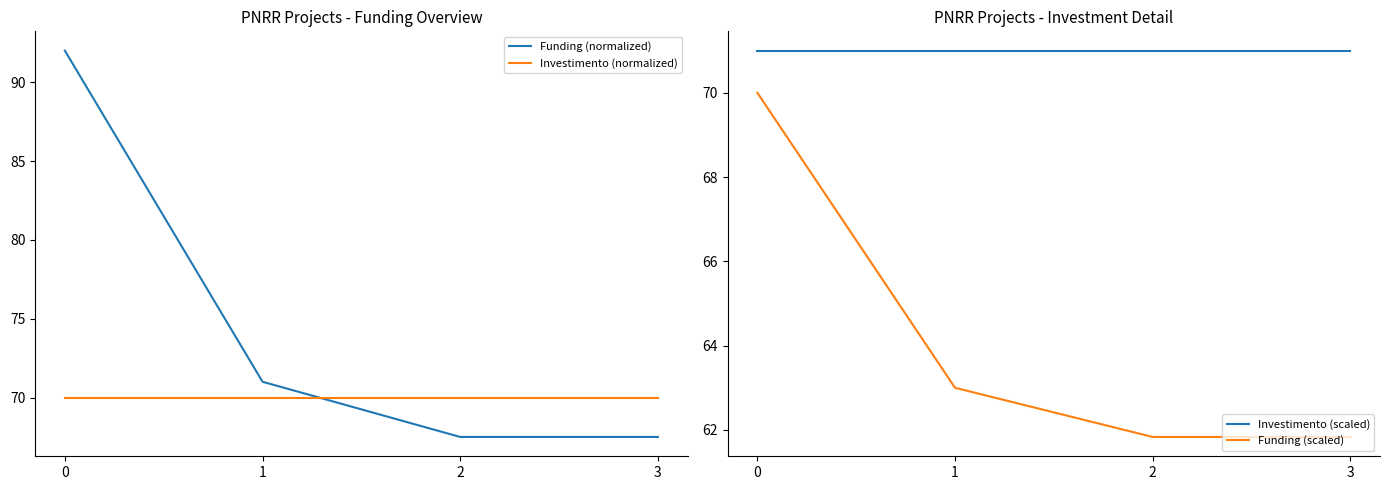

Which category has the lowest value in the Funding (scaled) series?

2